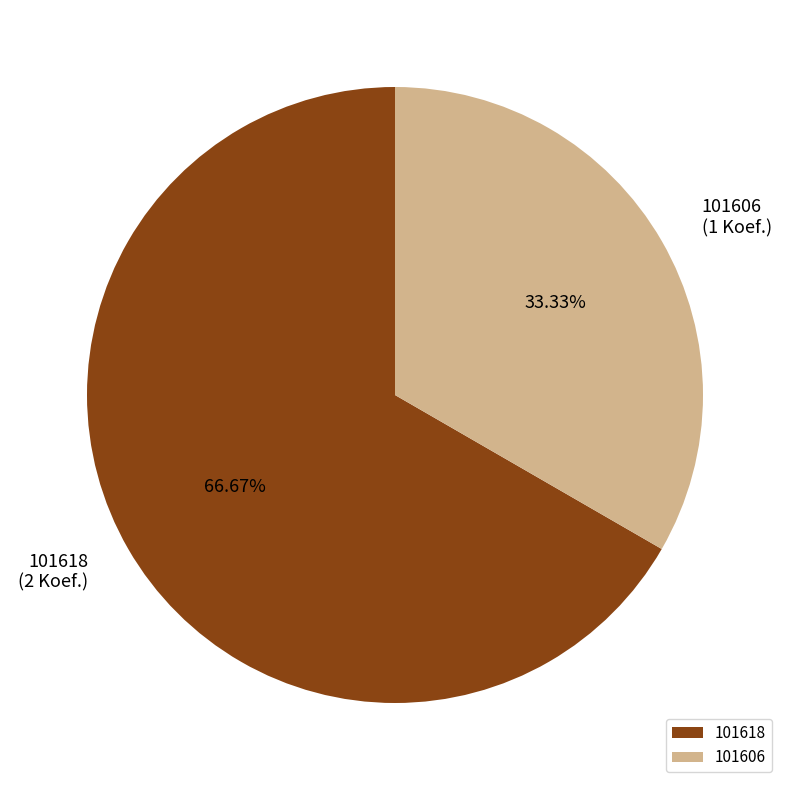

Is there a majority slice in this chart?

Yes